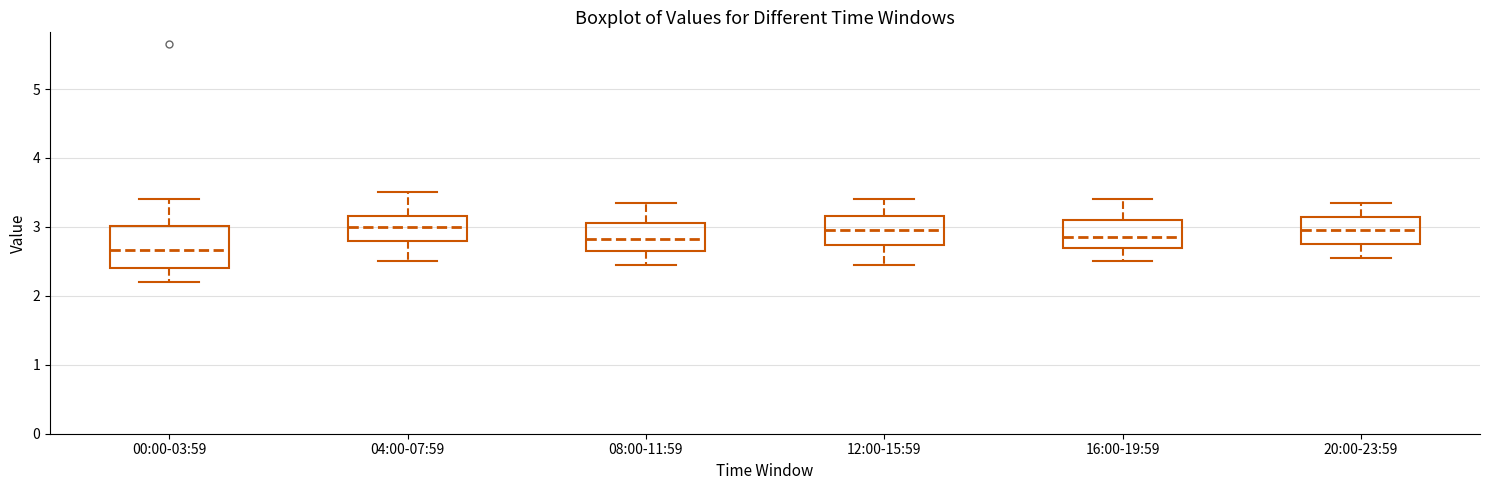

Where does the lower whisker of the box for 12:00-15:59 end on the y-axis? The values are not printed on the chart, so give them approximately, as read against the axis.

2.5